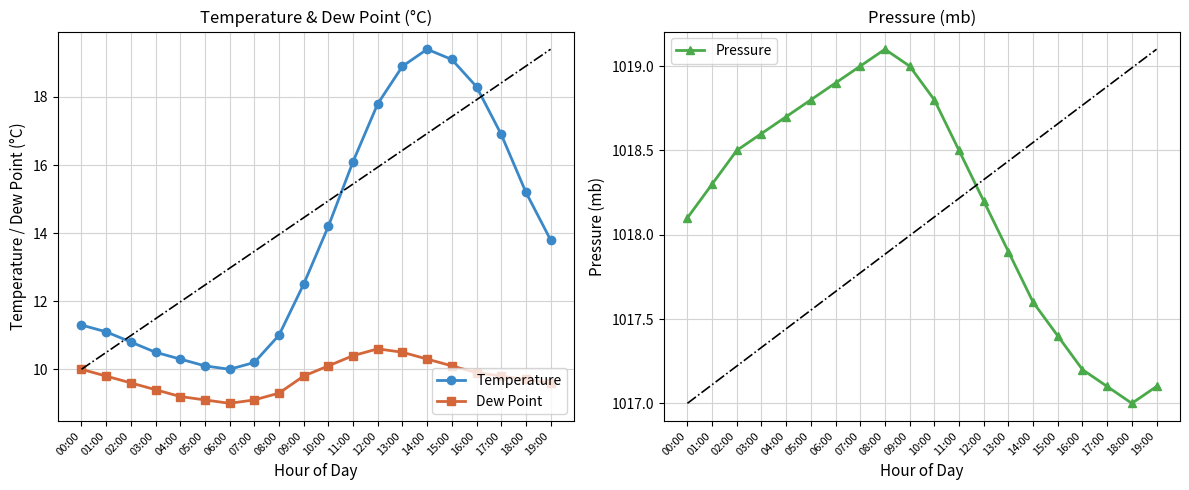

Is it true that Temperature equals 16.1 at 00:00?

False